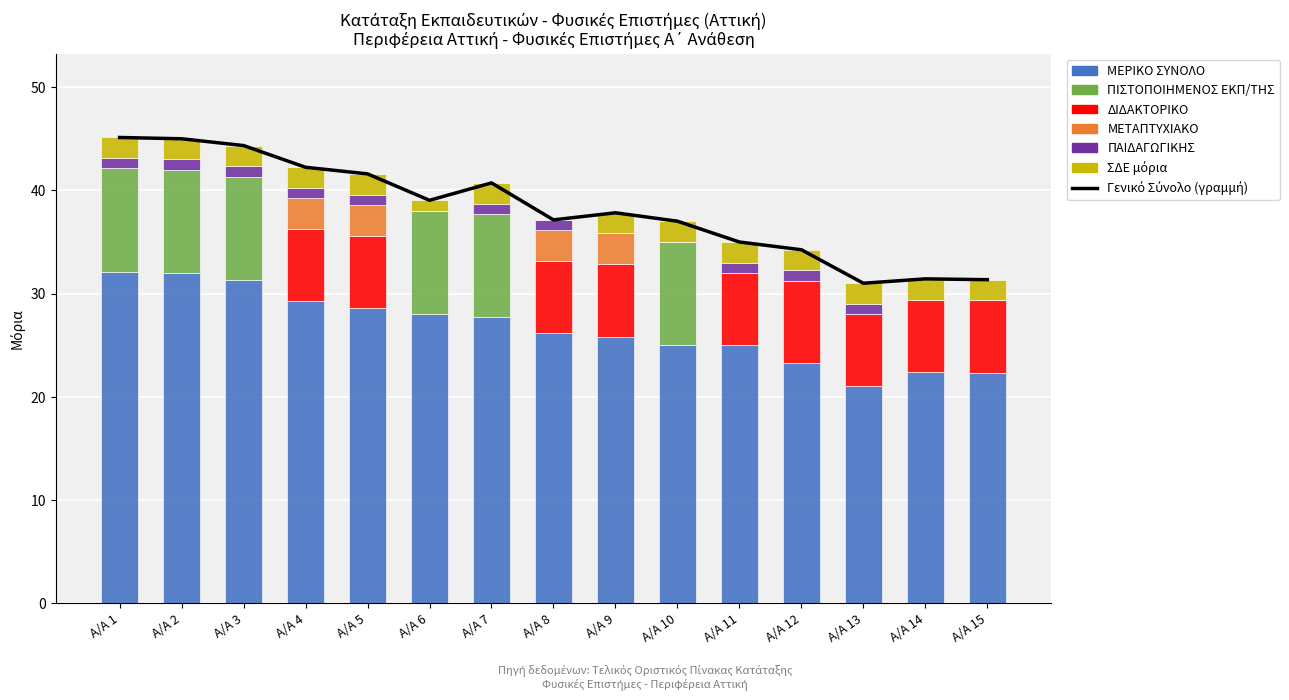

What is the sum of the ΔΙΔΑΚΤΟΡΙΚΟ values at A/A 12 and A/A 13?

15.0